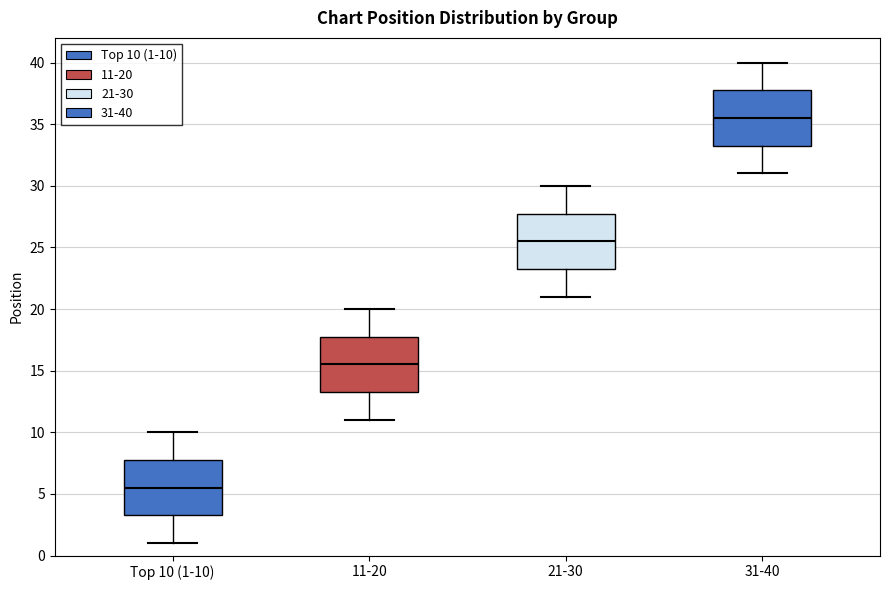

Reading left to right, transcribe this box plot: for each box, give where its median line is, the range the box spans, and where its two whiskers end, as read against the y-axis. The values are not printed on the chart, so give them approximately, as read against the axis.

Top 10 (1-10): median 5.5, box 3.5 to 8.0, whiskers 1.0 to 10.0
11-20: median 15.5, box 13.5 to 18.0, whiskers 11.0 to 20.0
21-30: median 25.5, box 23.5 to 28.0, whiskers 21.0 to 30.0
31-40: median 35.5, box 33.5 to 38.0, whiskers 31.0 to 40.0